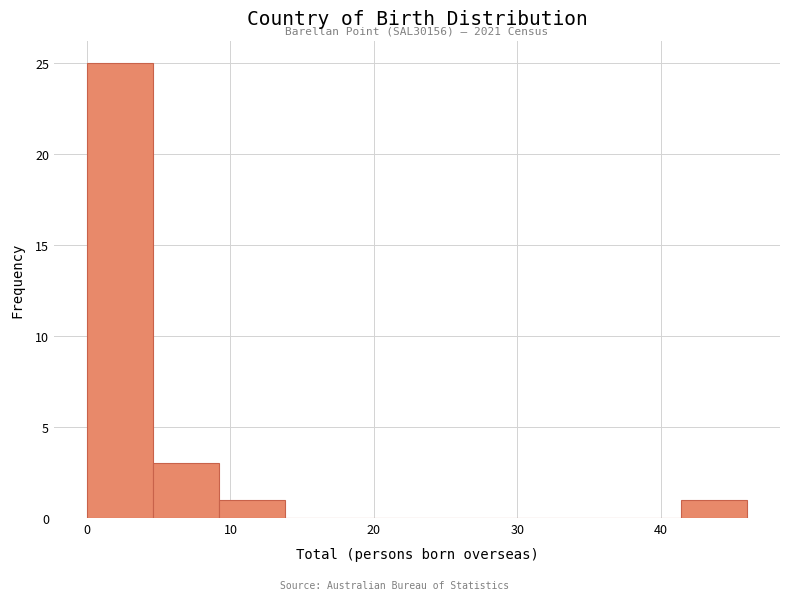

Over which range of the x-axis is the bar tallest?

0.0 to 4.6